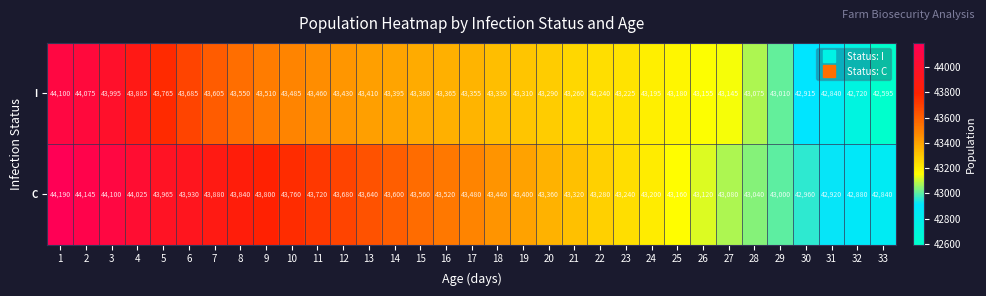

What is the difference between the C values at 18 and 30?

480